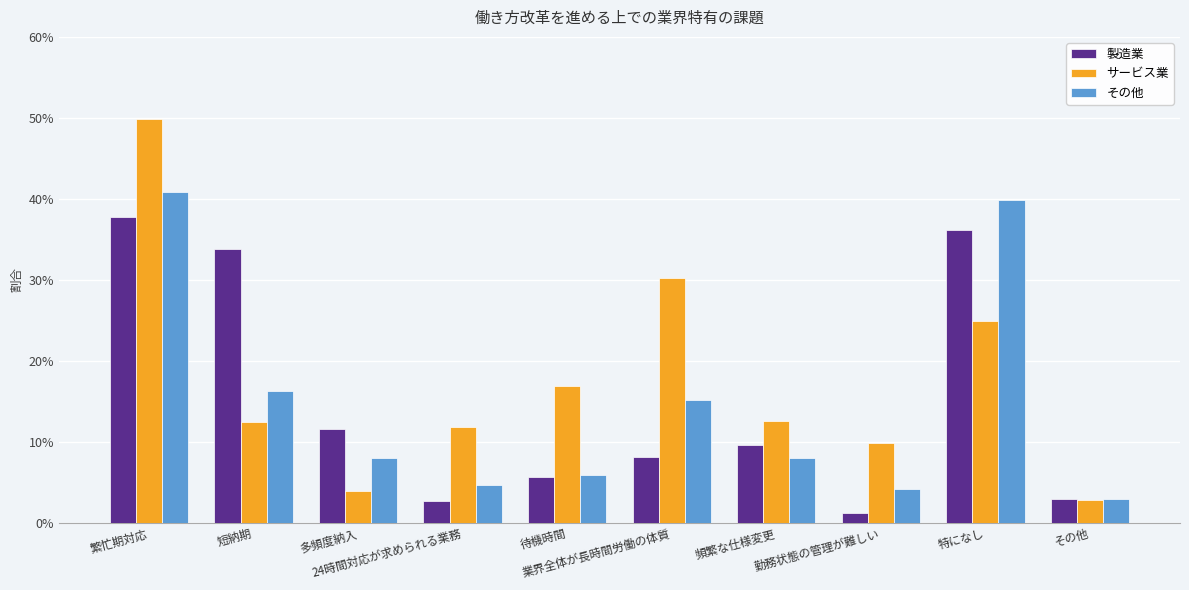

At 勤務状態の管理が難しい, list the series in order from largest to smallest.

サービス業, その他, 製造業